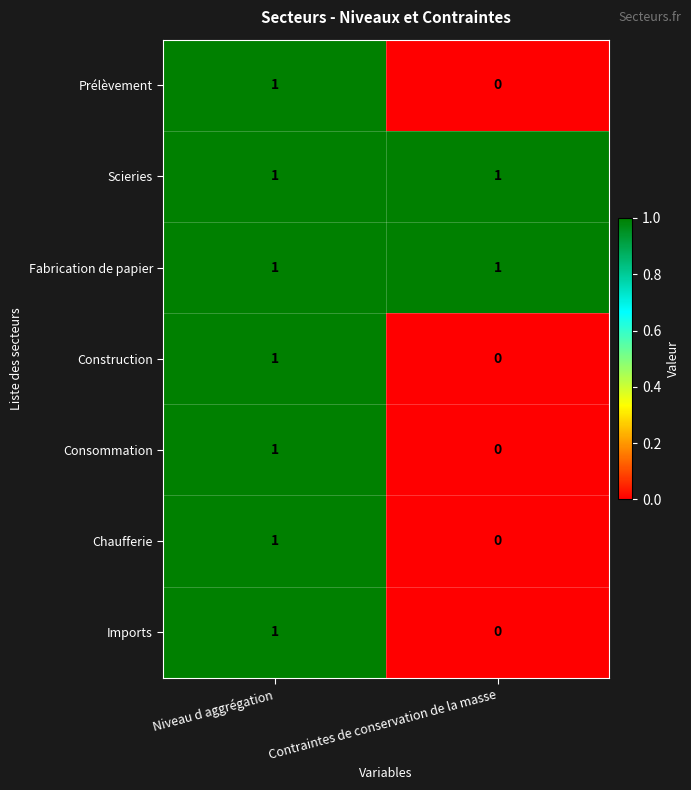

Reading left to right, extract all data points from this chart.

Prélèvement: 1	0
Scieries: 1	1
Fabrication de papier: 1	1
Construction: 1	0
Consommation: 1	0
Chaufferie: 1	0
Imports: 1	0